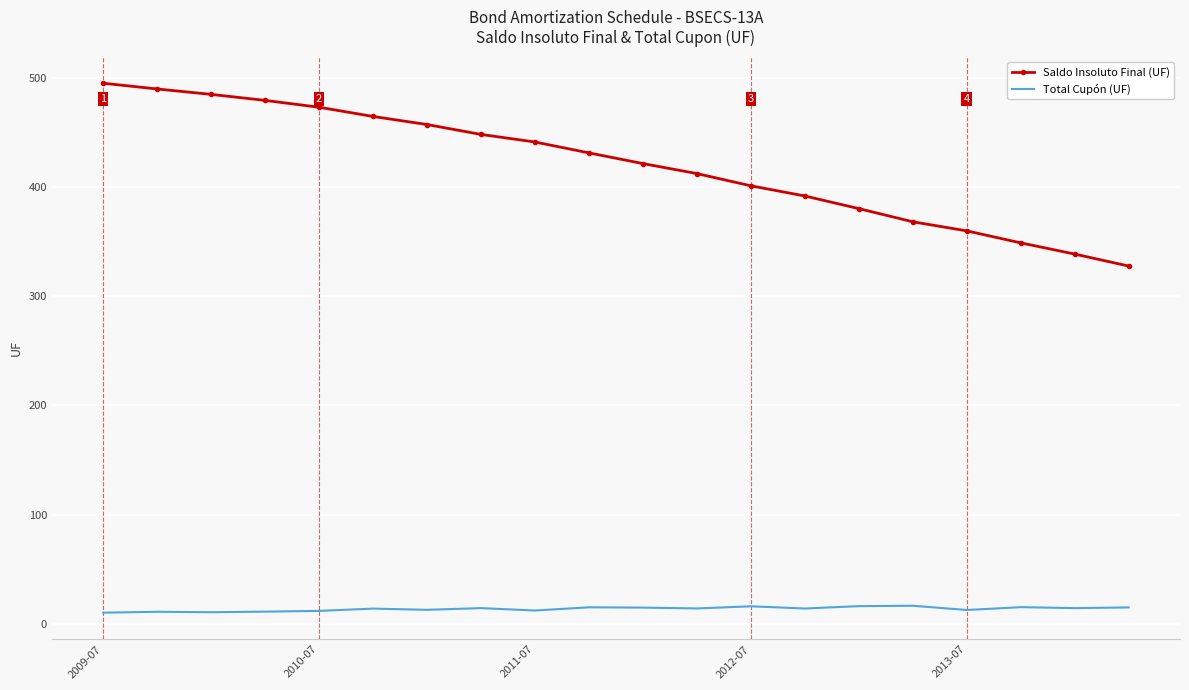

True or false: Saldo Insoluto Final (UF) and Total Cupón (UF) cross at least once.

False